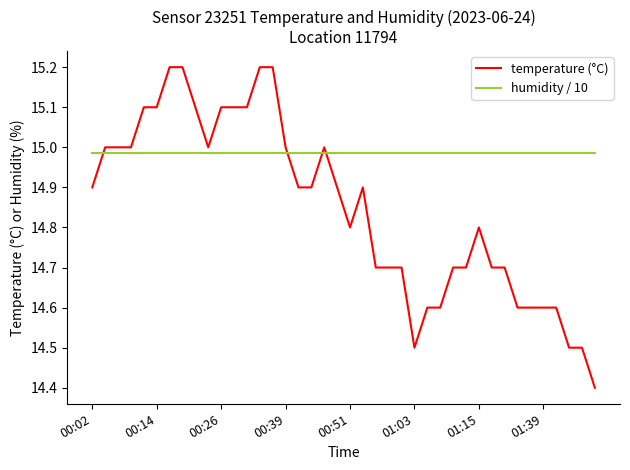

What is the lowest value of the temperature (°C) series?

14.4